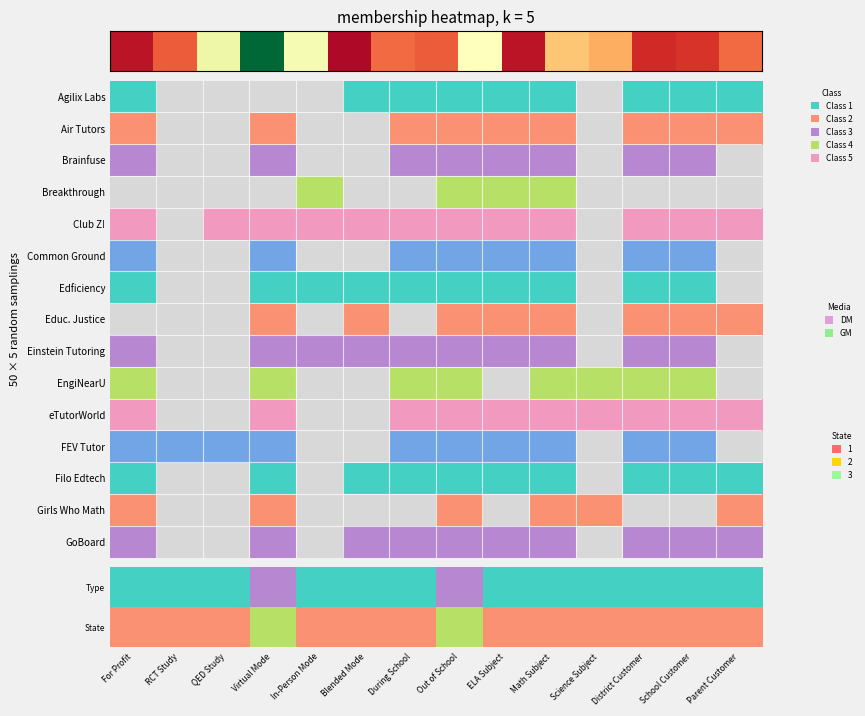

Which label corresponds to the smallest value in the chart?

Virtual Mode